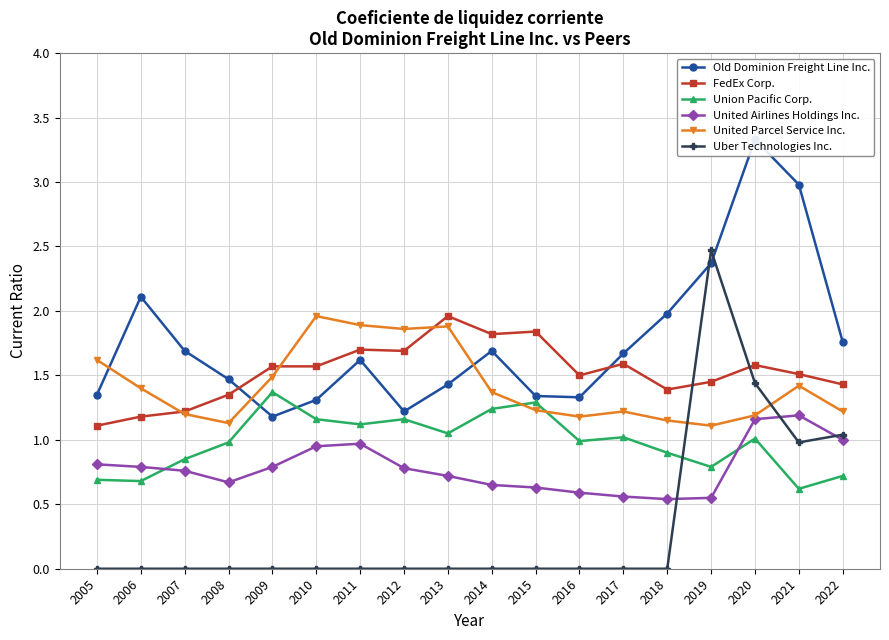

In United Airlines Holdings Inc., how many points are higher than both neighbors (excluding endpoints)?

2